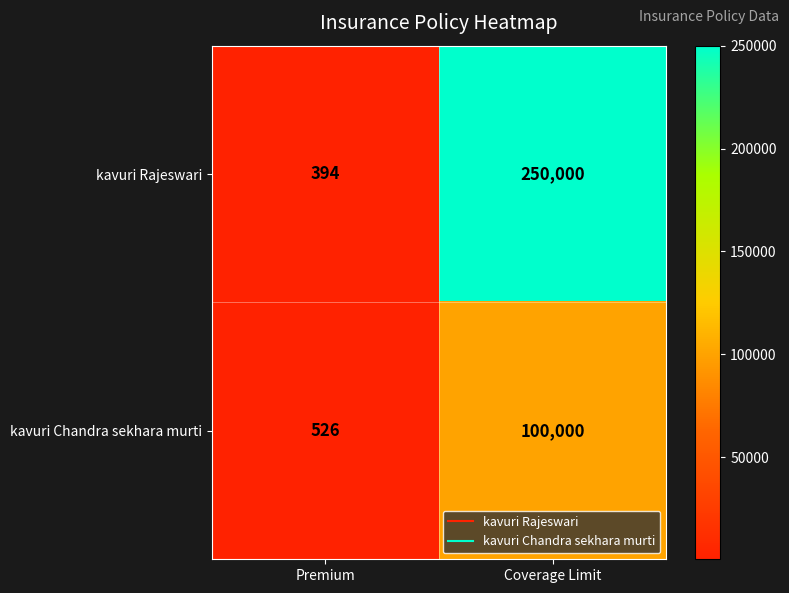

Reading left to right, what are all the values shown in this chart?

kavuri Rajeswari: 394	250000
kavuri Chandra sekhara murti: 526	100000